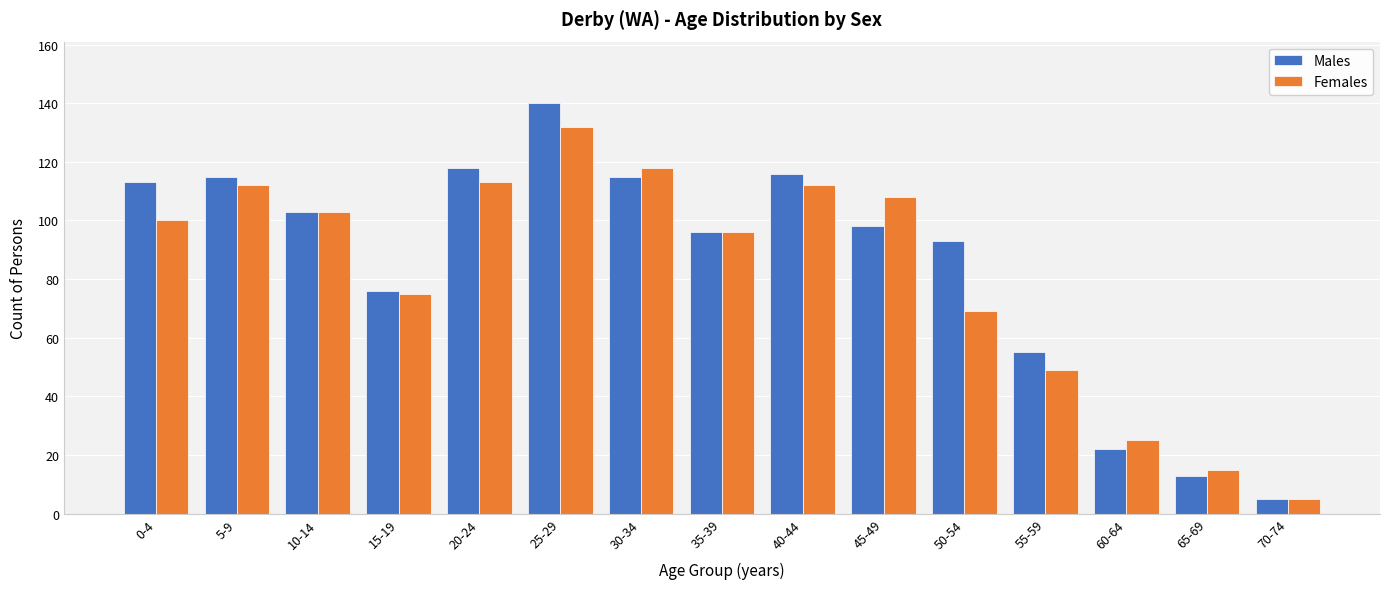

How many distinct data groups are displayed?

2